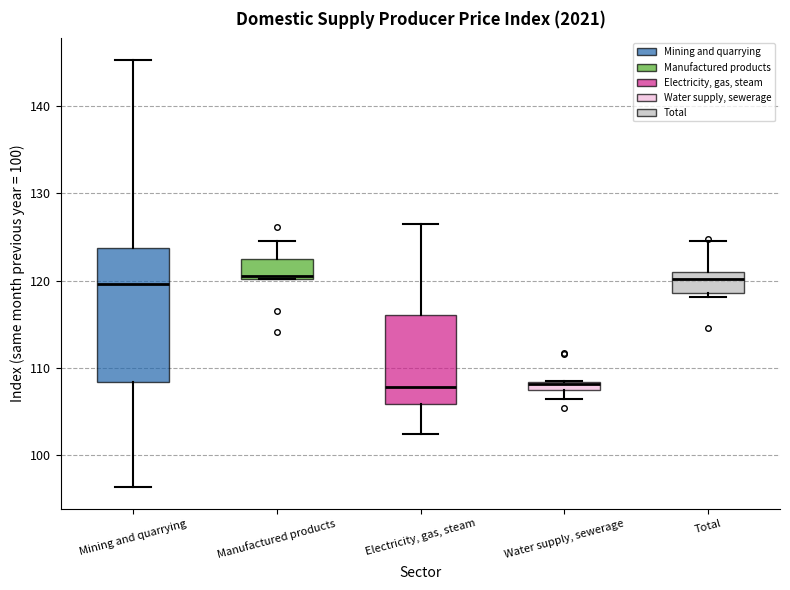

Where is the lower edge of the box for Electricity, gas, steam on the y-axis? The values are not printed on the chart, so give them approximately, as read against the axis.

106